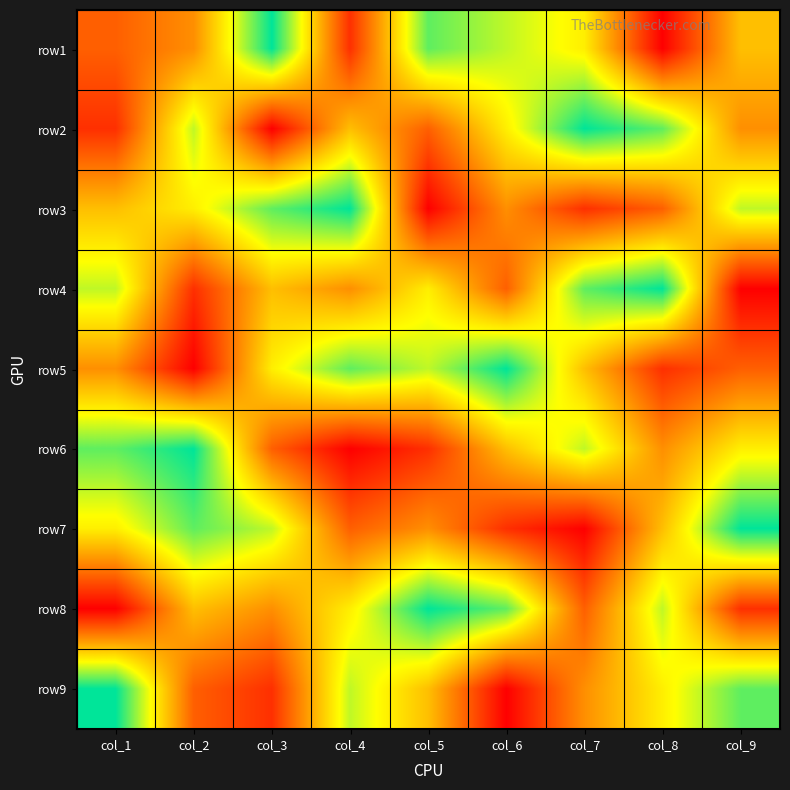

List the series in order of their peak value, lowest first.

row1, row2, row3, row4, row5, row6, row7, row8, row9